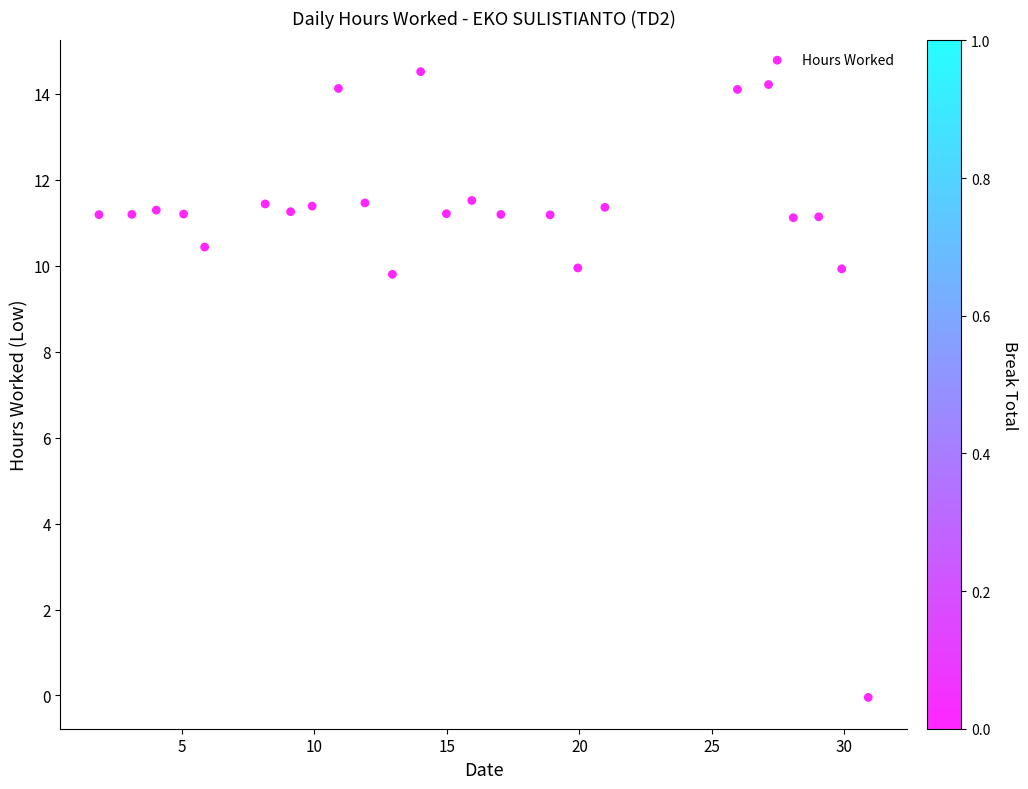

What is the range of Y values (max minus min)?

14.6